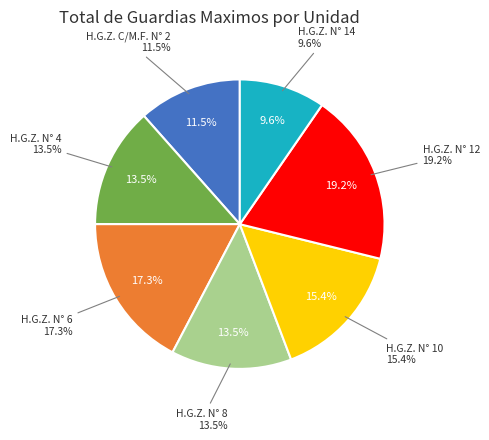

What portion of the pie excludes H.G.Z. N° 6?

82.7%